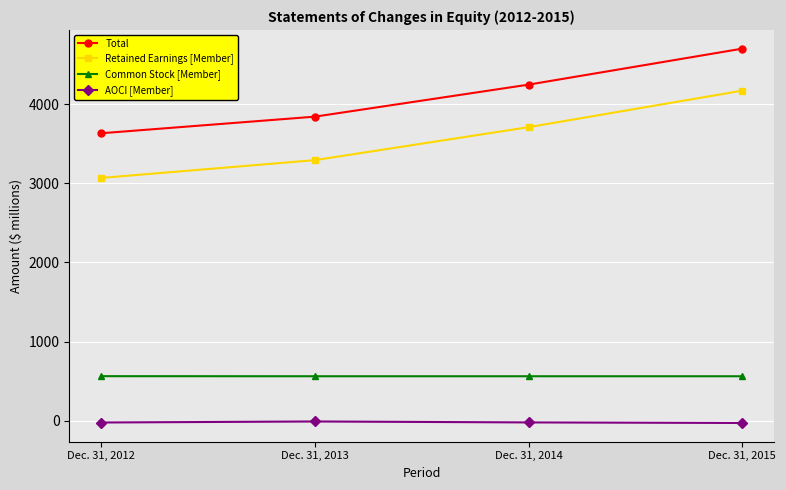

True or false: Common Stock [Member] and AOCI [Member] cross at least once.

False